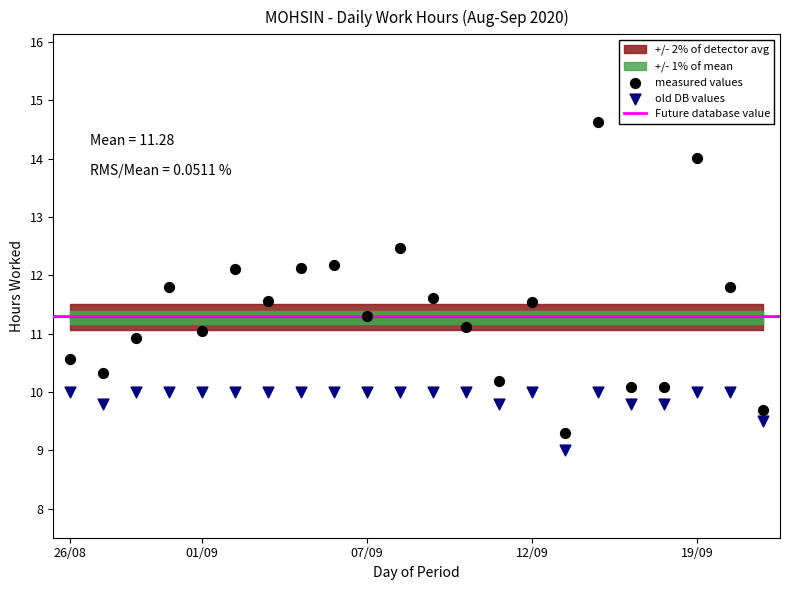

Across all data points, what is the range of Y values (max minus min)?

5.6